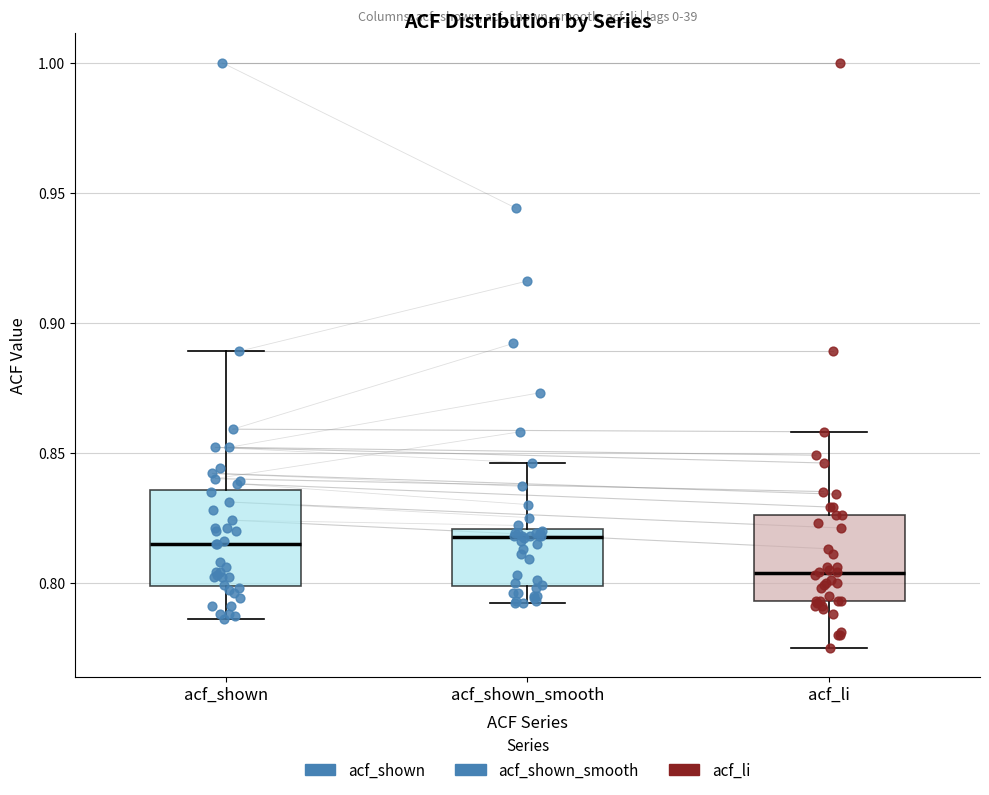

Where is the lower edge of the box for acf_shown on the y-axis? The values are not printed on the chart, so give them approximately, as read against the axis.

0.800